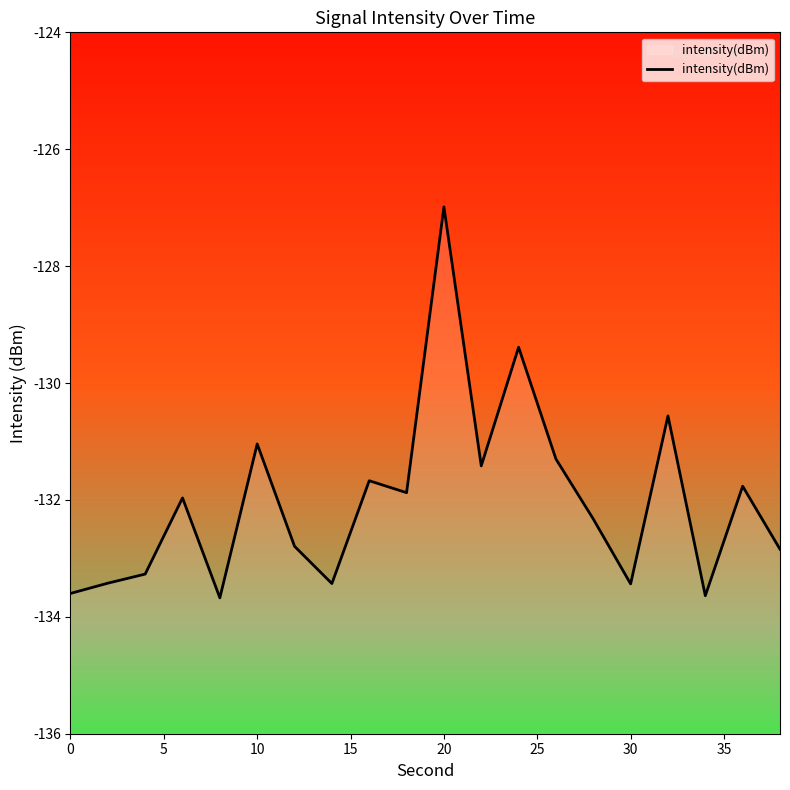

Reading right to left, extract all data points from this chart.

-132.8	-131.8	-133.6	-130.6	-133.4	-132.3	-131.3	-129.4	-131.4	-127.0	-131.9	-131.7	-133.4	-132.8	-131.0	-133.7	-132.0	-133.3	-133.4	-133.6